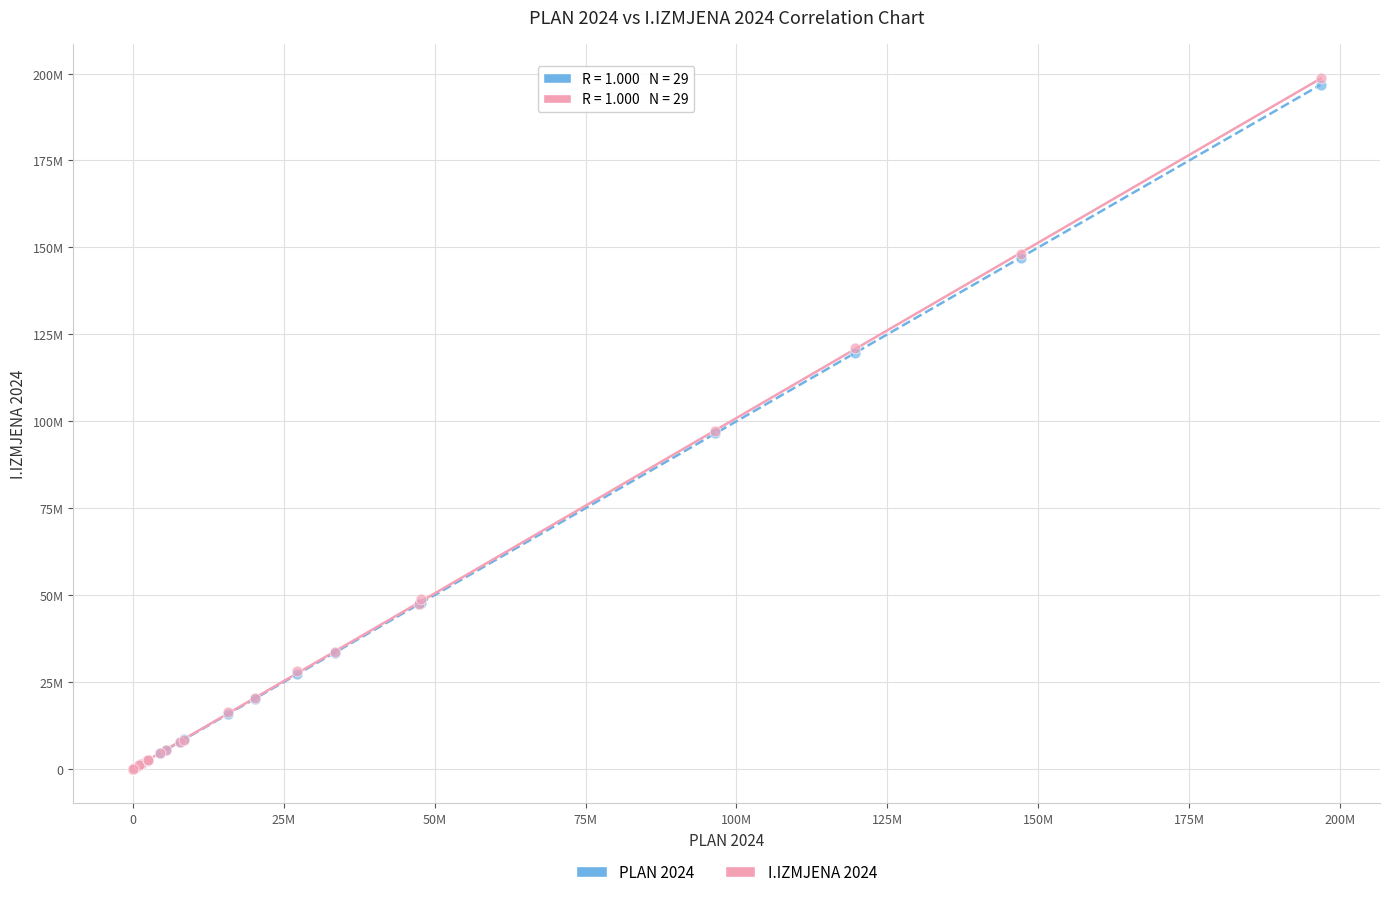

Which series contains the highest Y value?

I.IZMJENA 2024